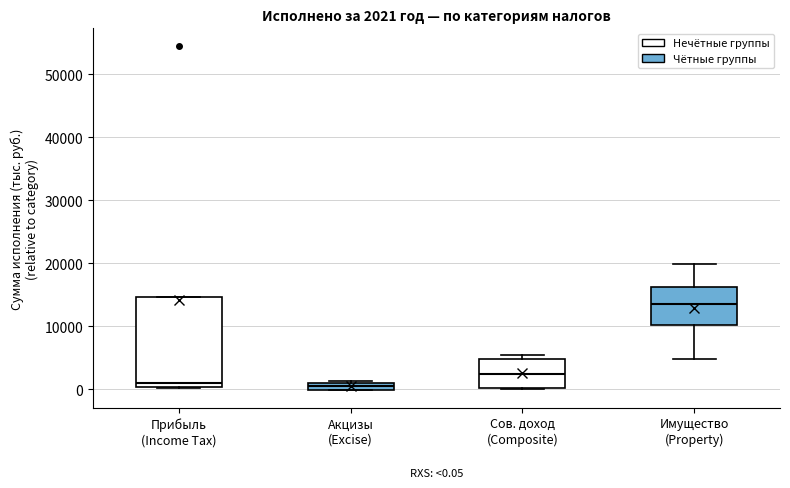

Which box is the tallest, from its lower edge to its upper edge?

Прибыль (Income Tax)